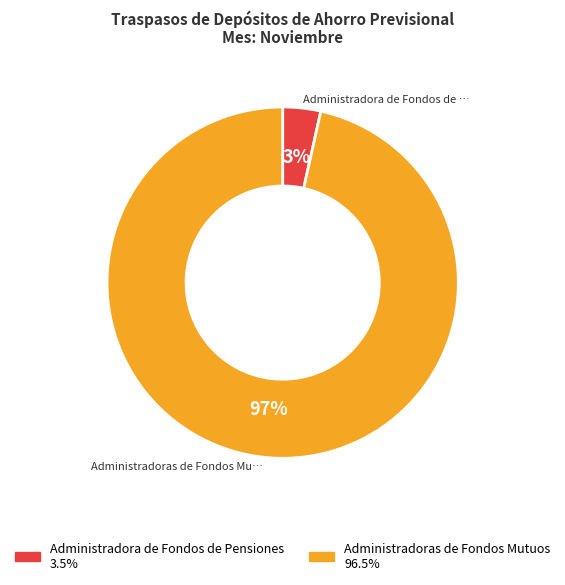

Is it true that Administradoras de Fondos Mutuos is 97% of the pie?

True